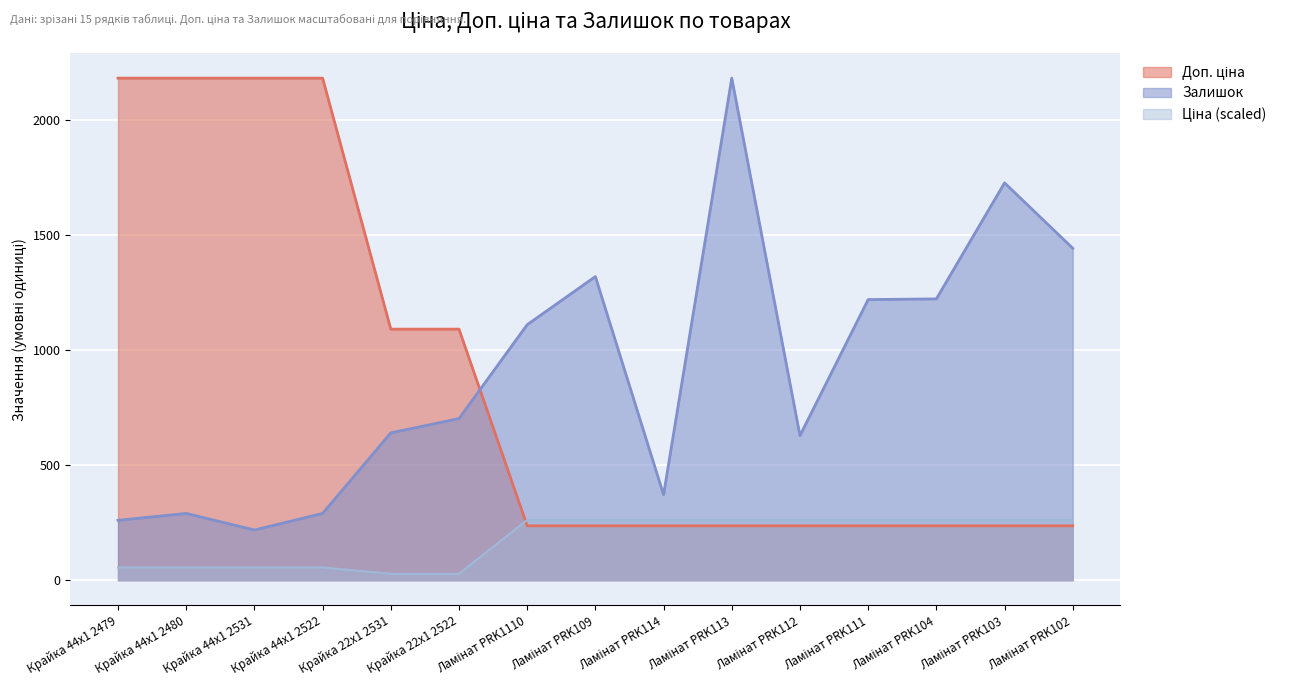

What value does the Залишок series have at Крайка 22x1 2531?

640.0